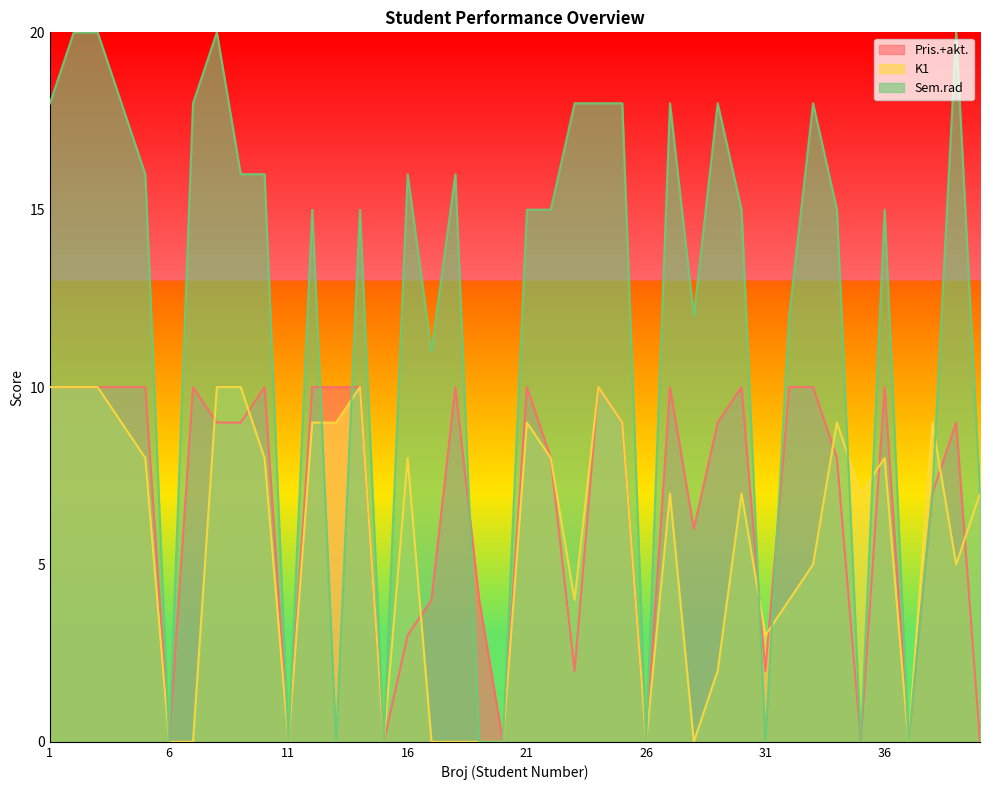

At which label is Pris.+akt. closest to 5?

17